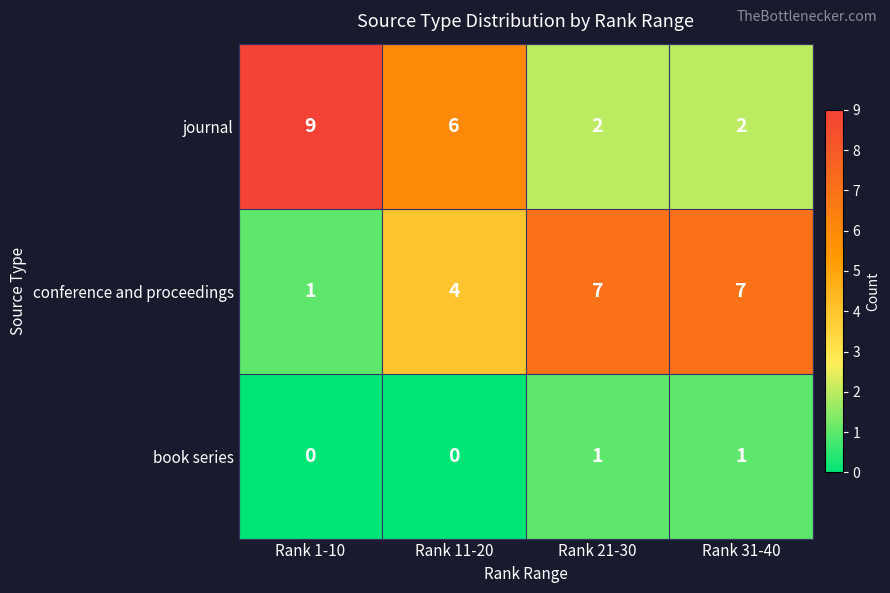

How many data points in conference and proceedings are less than 7?

2